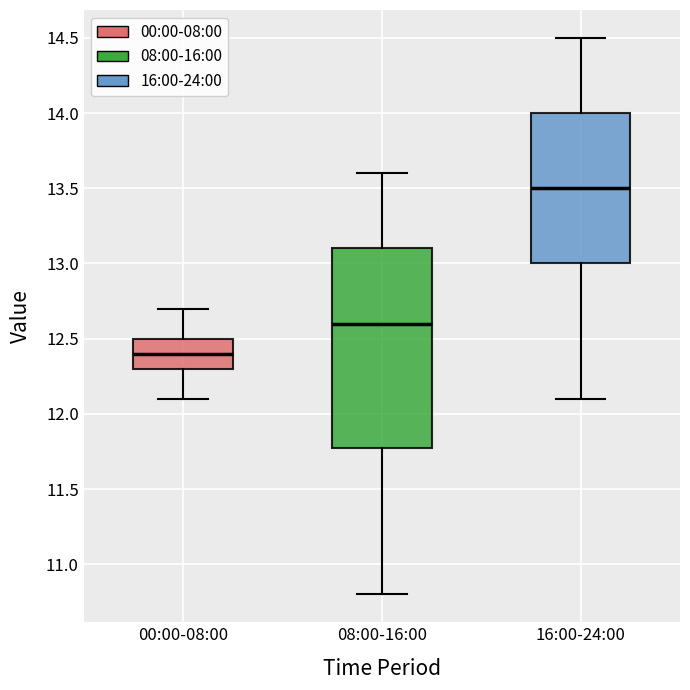

Which box is the tallest, from its lower edge to its upper edge?

08:00-16:00